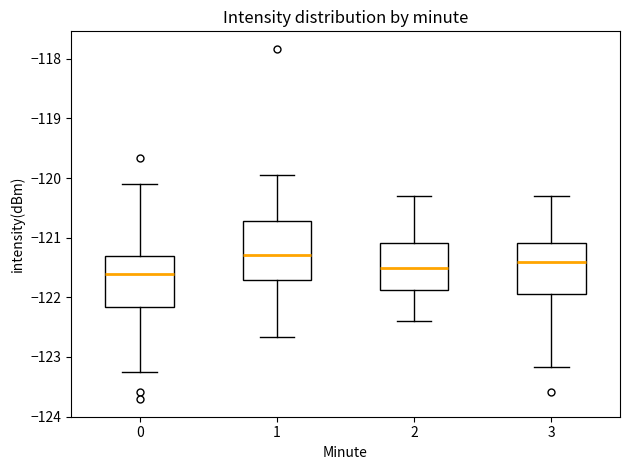

Where does the lower whisker of the box at x = 3 end on the y-axis? The values are not printed on the chart, so give them approximately, as read against the axis.

-123.2